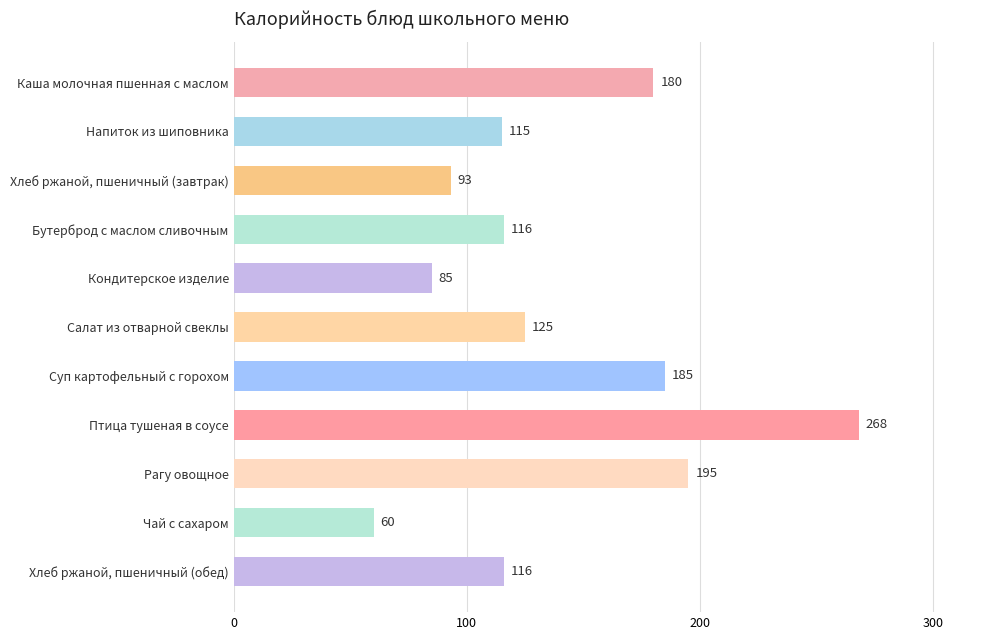

What is the average value?

140